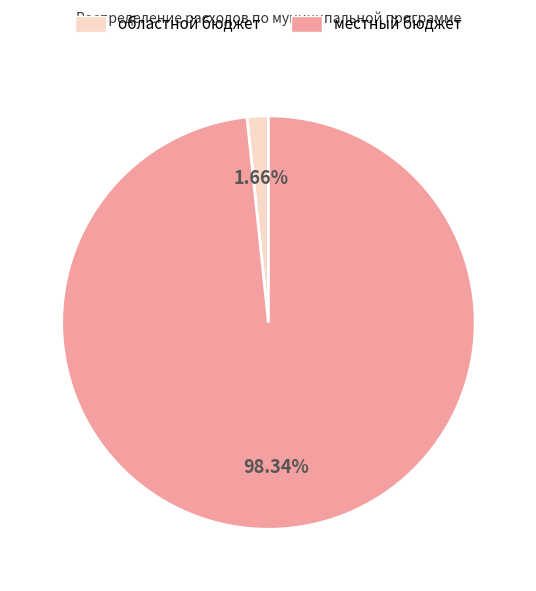

Is it true that областной бюджет is 2% of the pie?

True